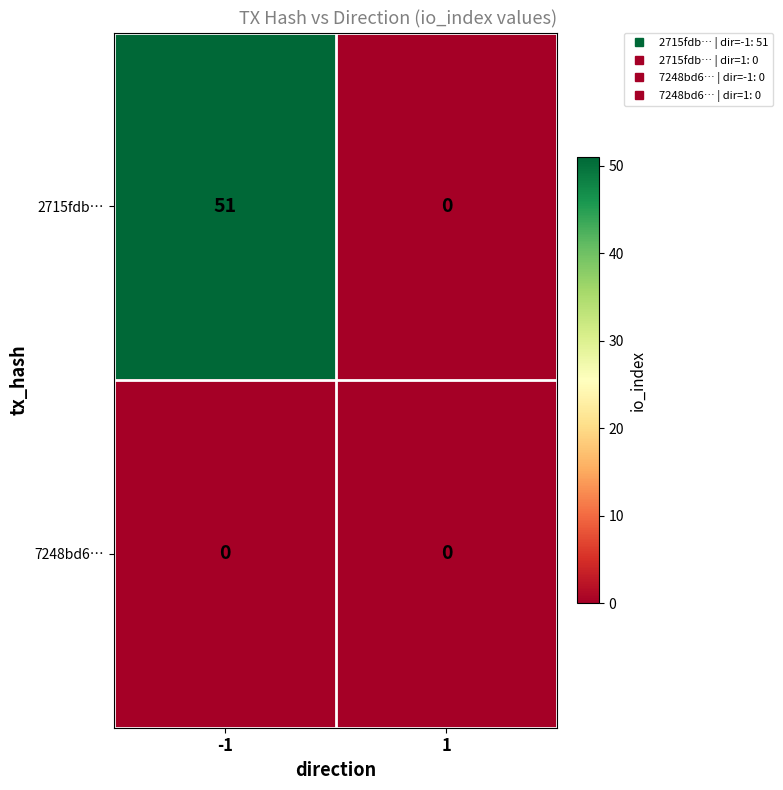

List the series in order of their peak value, highest first.

2715fdb…, 7248bd6…